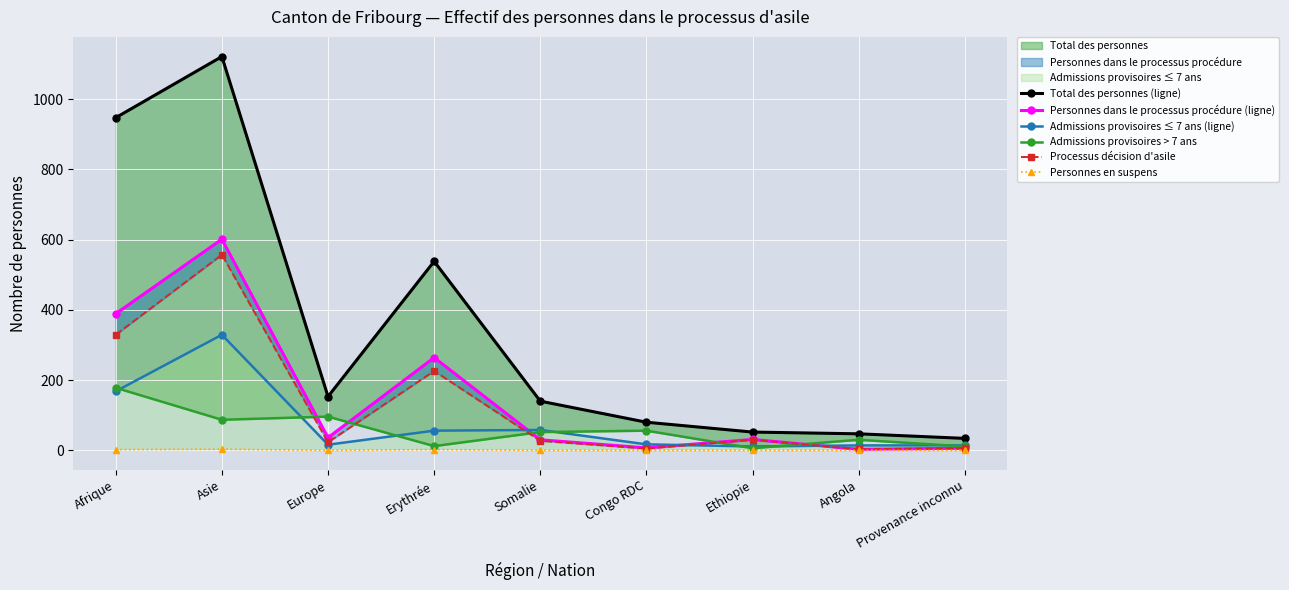

Where do Admissions provisoires > 7 ans and Admissions provisoires ≤ 7 ans (ligne) first cross each other?

Afrique and Asie